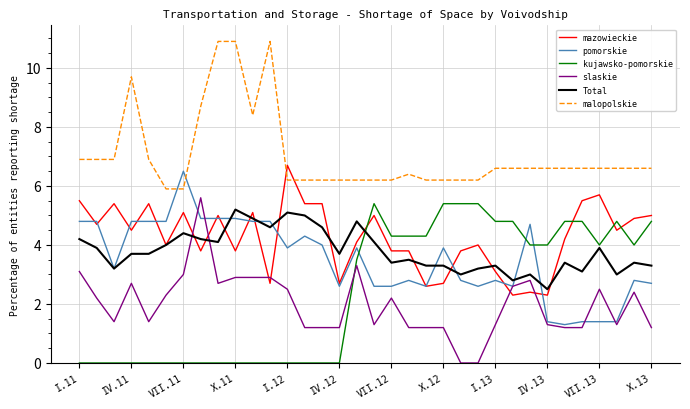

What is the average value of the malopolskie series?

7.0